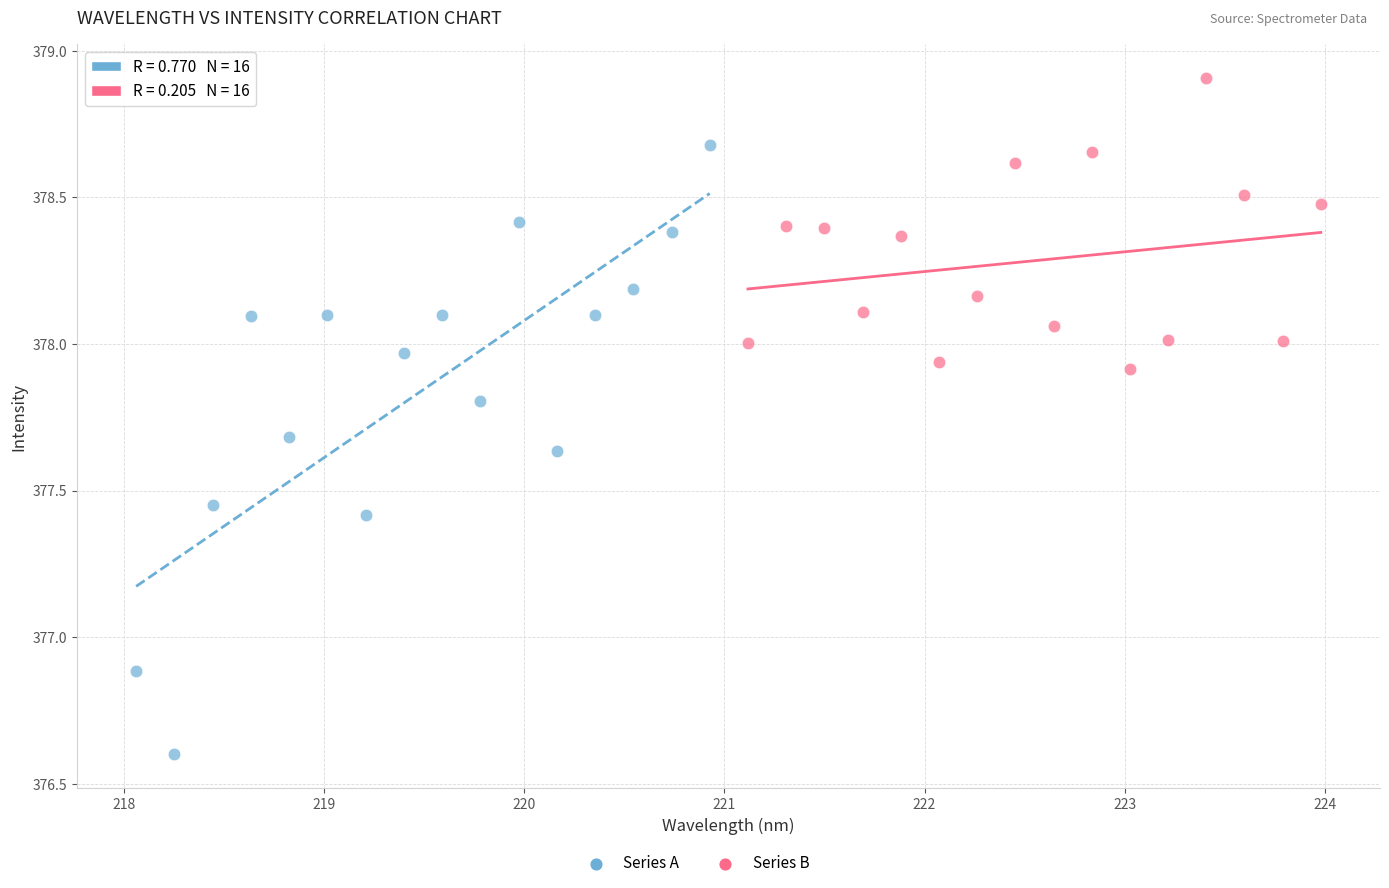

Which series reaches the maximum Y coordinate?

Series B